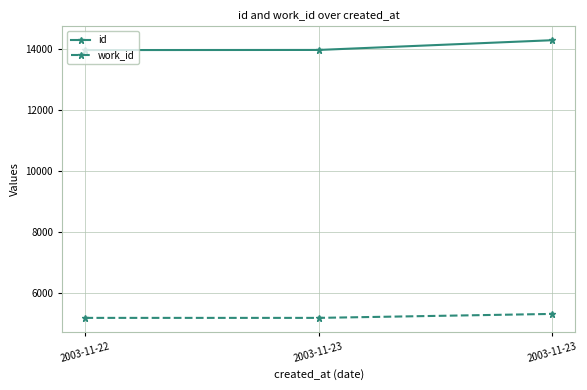

At which label is id closest to 14140?

2003-11-23